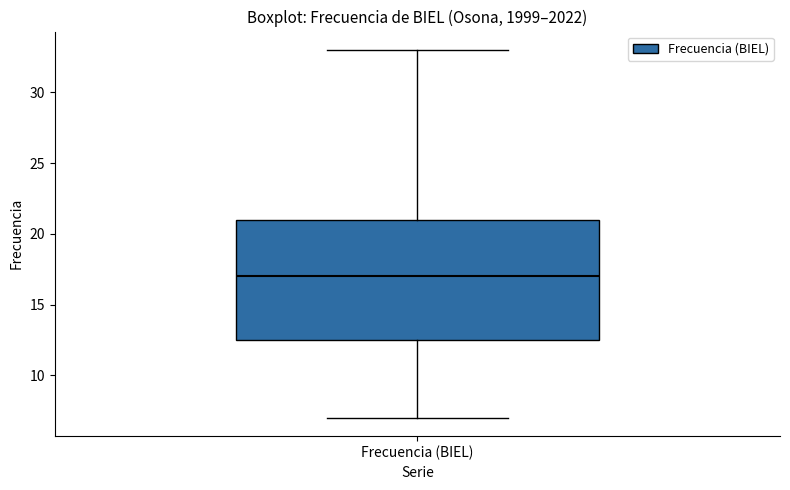

Where does the upper whisker of the box for Frecuencia (BIEL) end on the y-axis? The values are not printed on the chart, so give them approximately, as read against the axis.

33.0